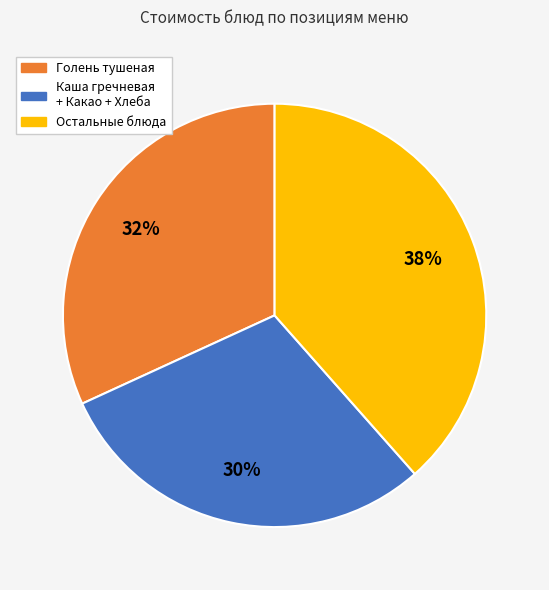

To the nearest percent, what is the average slice percentage?

33%